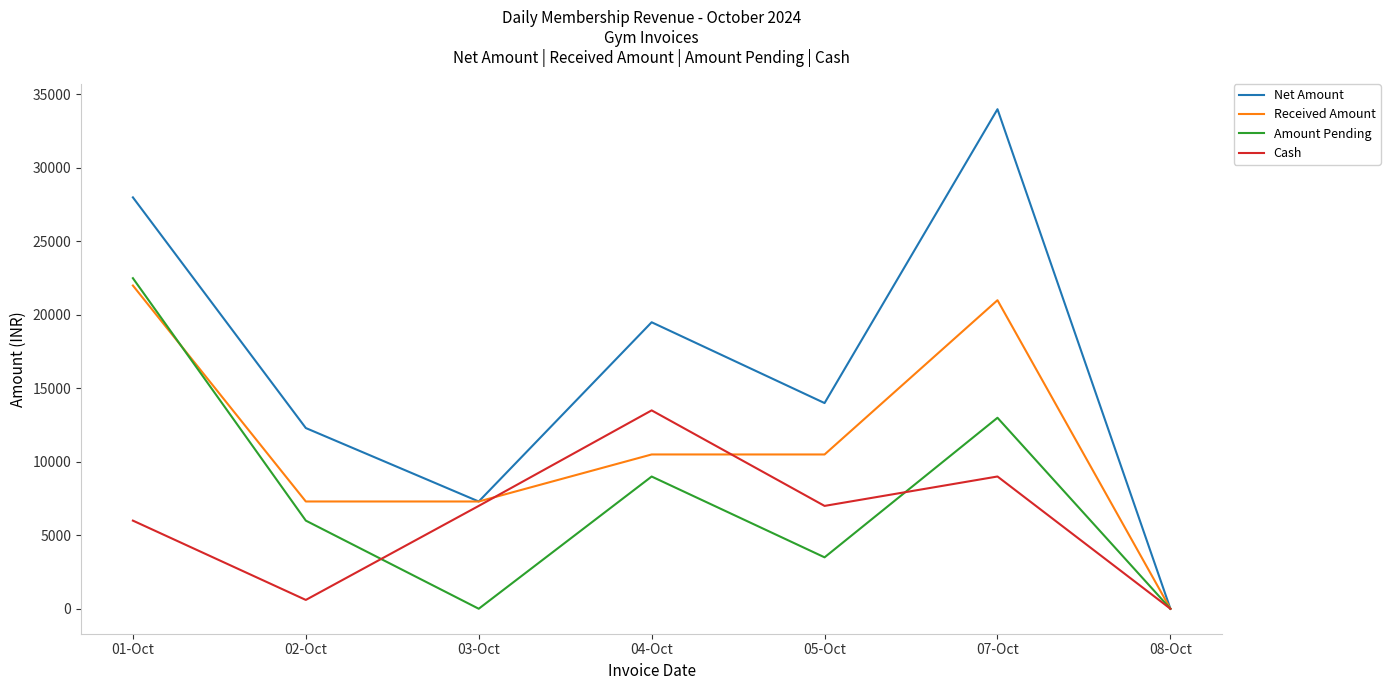

How many values in Received Amount are above zero?

6